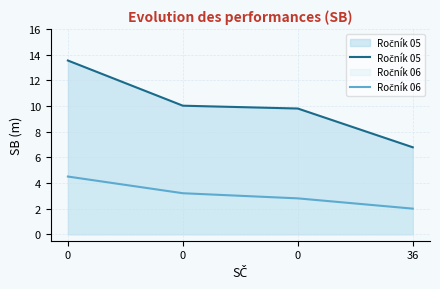

The value of Ročník 05 at 0 is 9.8. True or false?

True